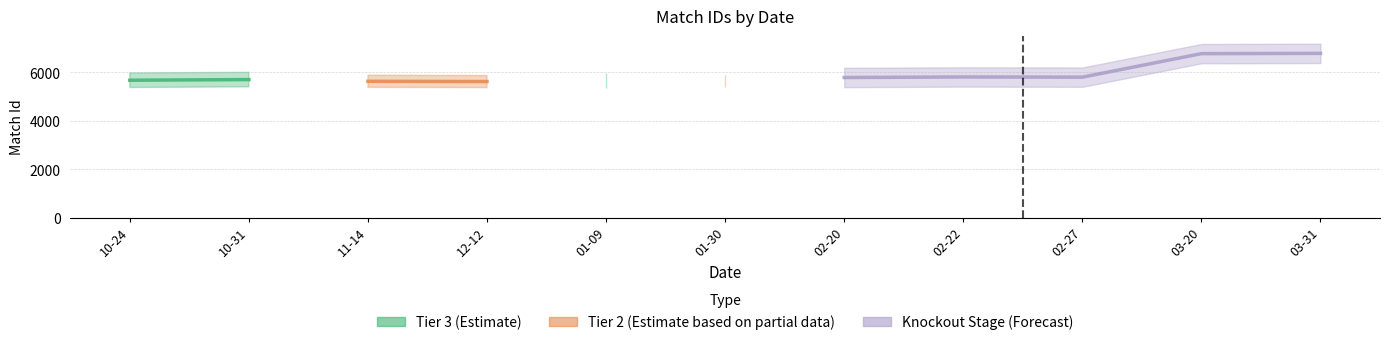

List the labels in order of Knockout Stage (Forecast) value, largest first.

2022-03-31, 2022-03-20, 2022-02-22, 2022-02-27, 2022-02-20, 2021-10-24, 2021-10-31, 2021-11-14, 2021-12-12, 2022-01-09, 2022-01-30